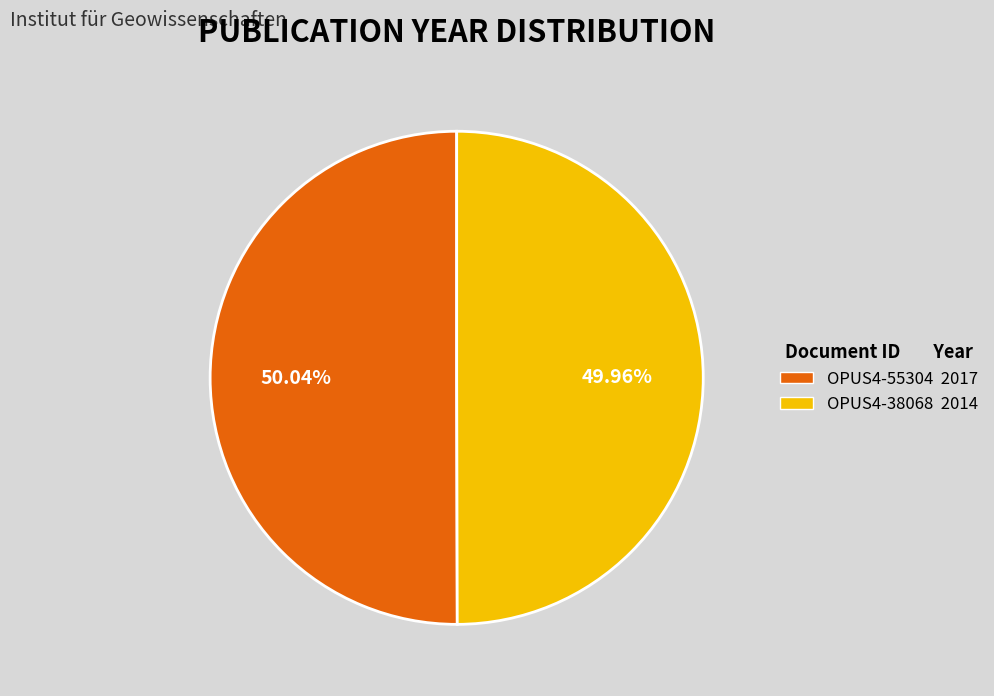

Is there any slice that represents more than half of the pie?

Yes